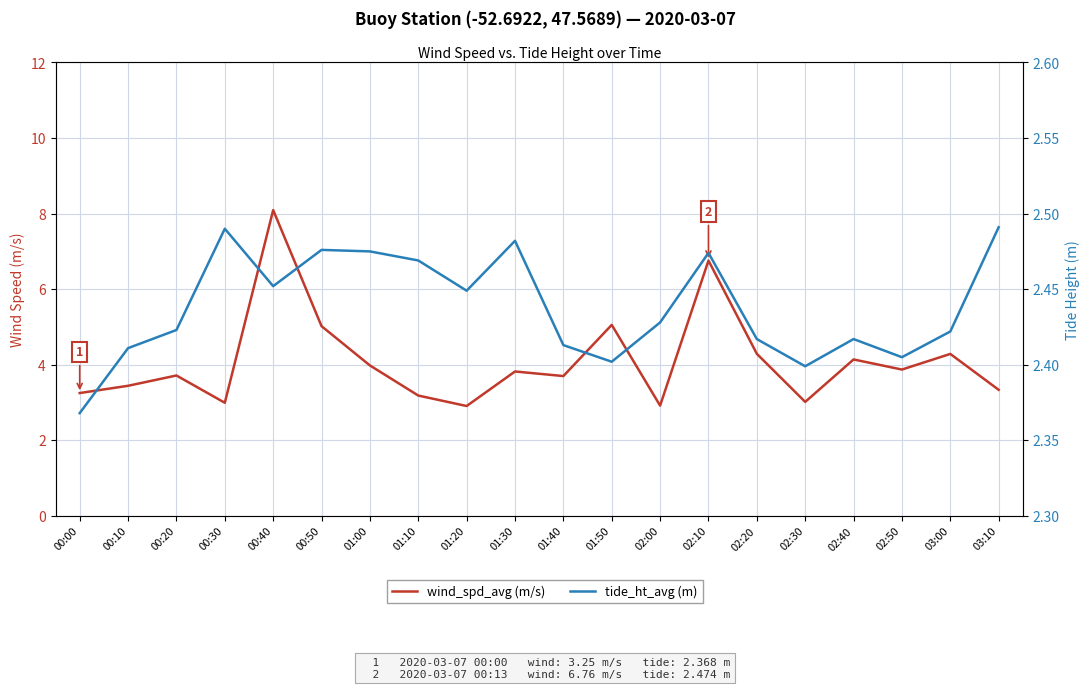

How many lines are shown in the chart?

2